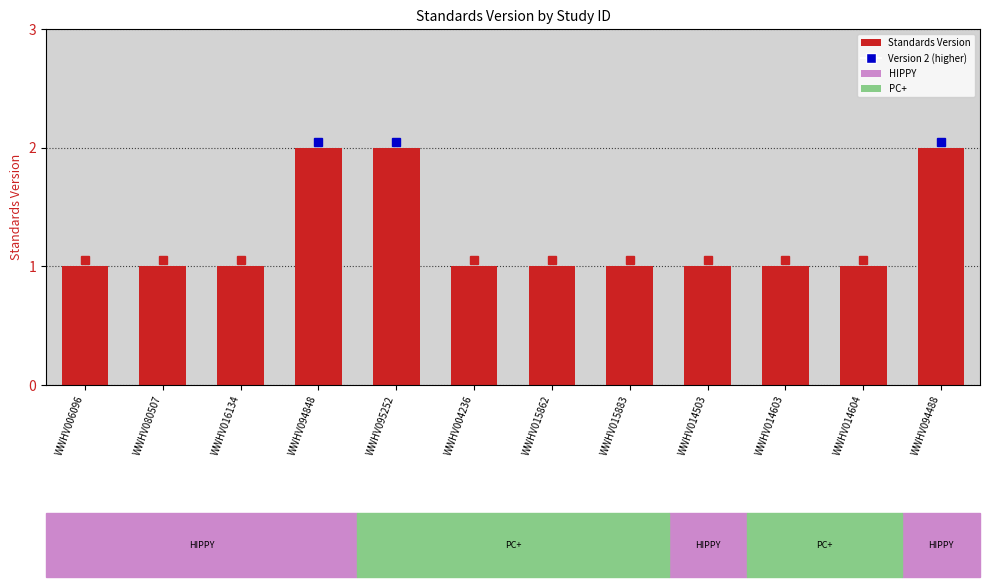

Reading left to right, transcribe all the data shown in this chart.

WWHV006096=1	WWHV080507=1	WWHV016134=1	WWHV094848=2	WWHV095252=2	WWHV004236=1	WWHV015862=1	WWHV015883=1	WWHV014503=1	WWHV014603=1	WWHV014604=1	WWHV094488=2